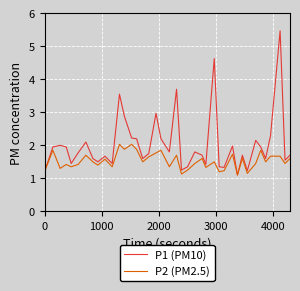

In P2 (PM2.5), how many points are lower than both neighbors (excluding endpoints)?

14